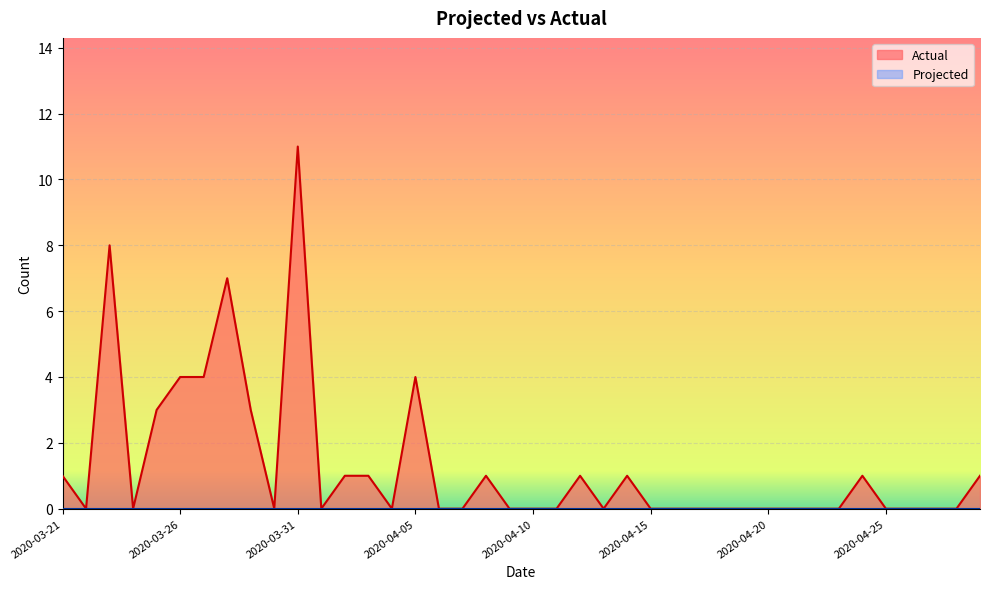

What is the label of the 21st point from the right?

2020-04-09